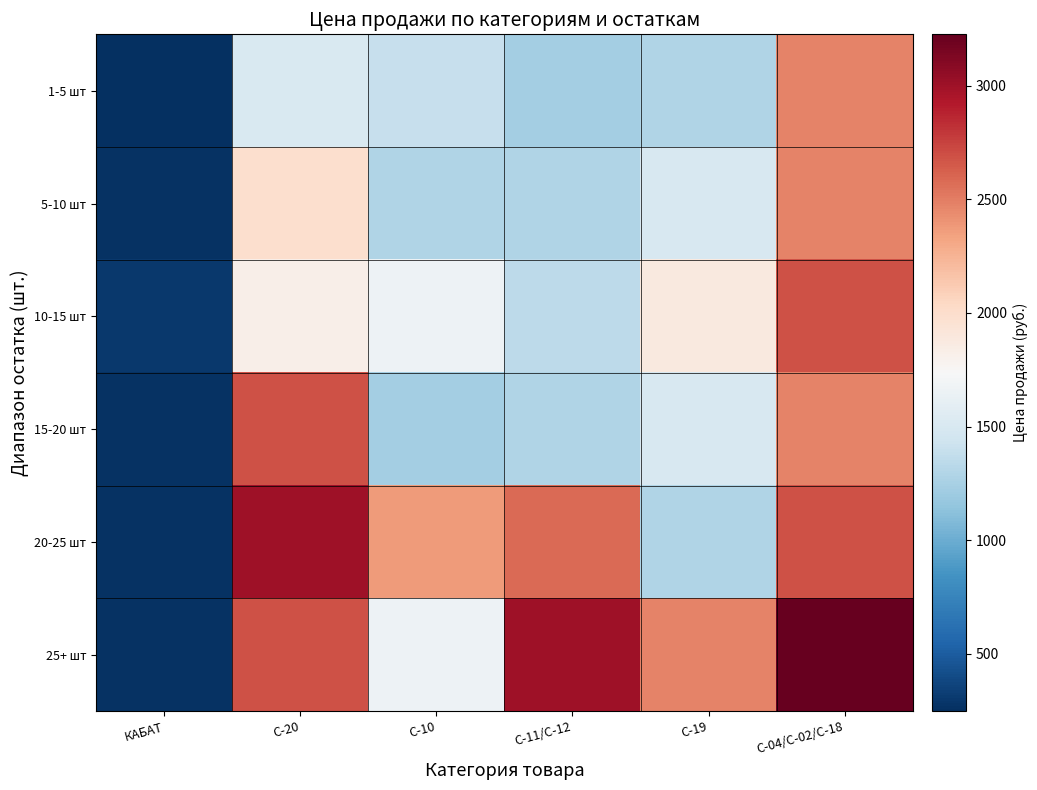

Between C-11/C-12 and C-19, which is larger?

C-19